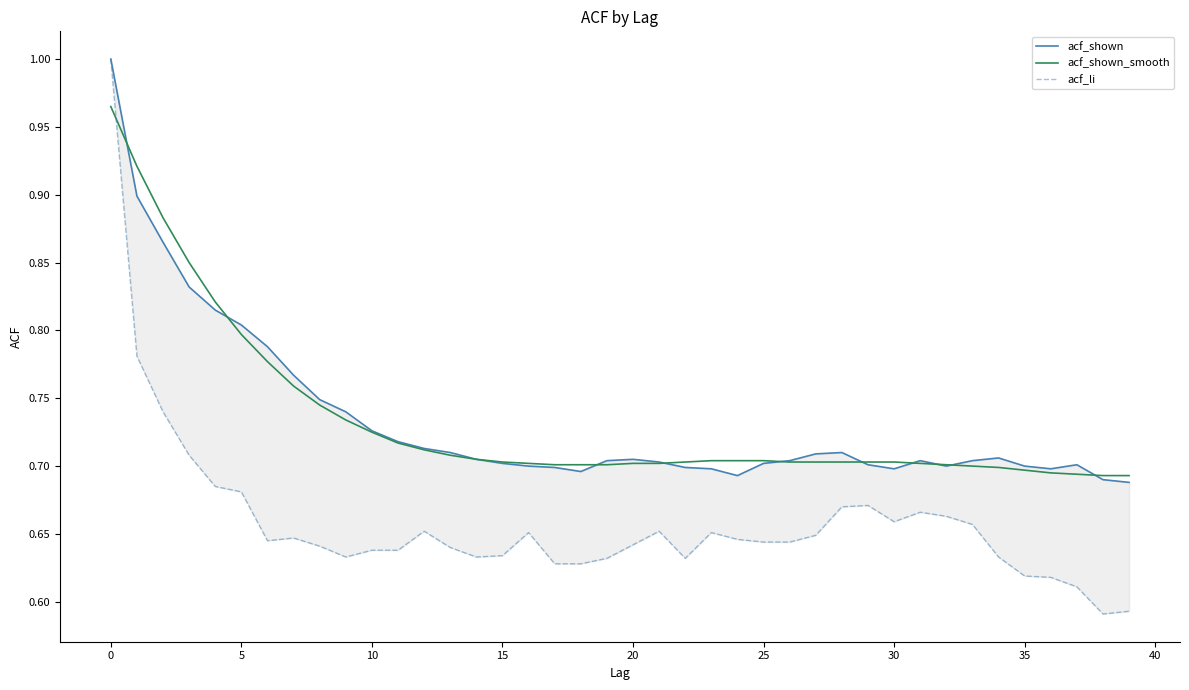

What is the total value across all series at 37?

2.0